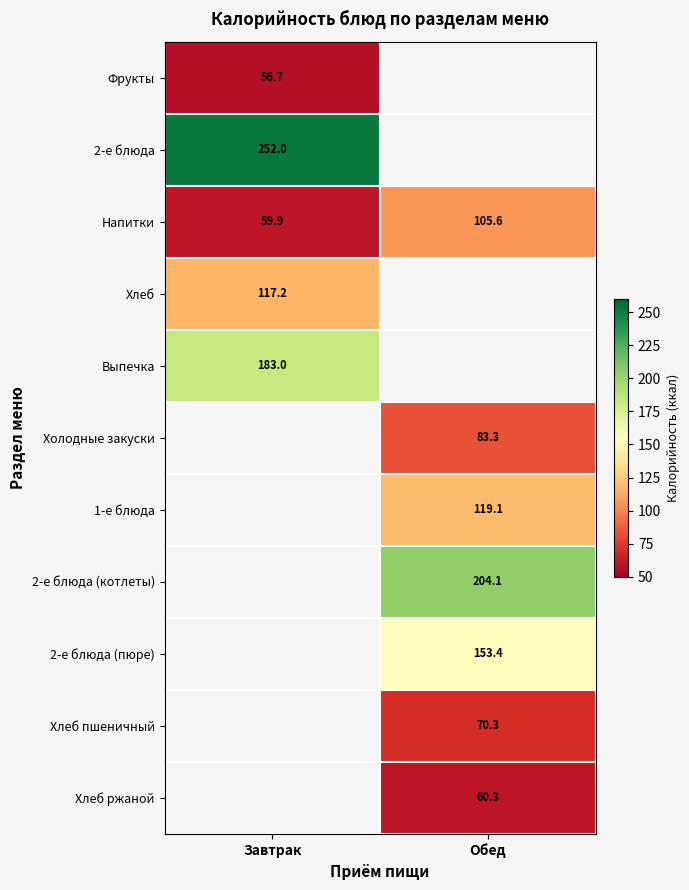

True or false: Хлеб has a value of 183.1 at Завтрак.

False